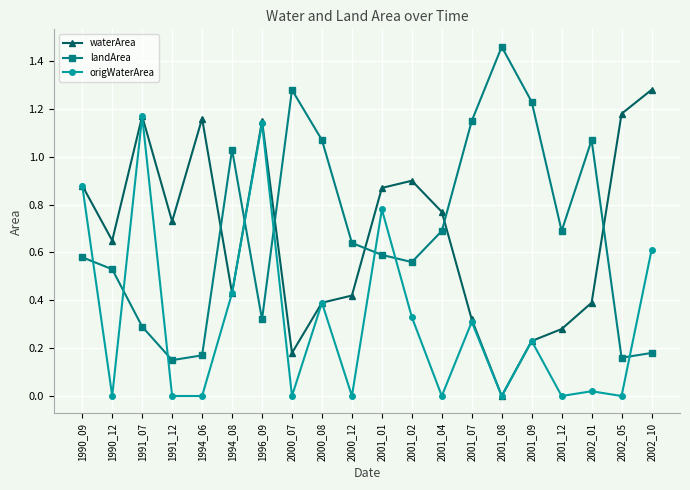

List the series in order of their peak value, highest first.

landArea, waterArea, origWaterArea